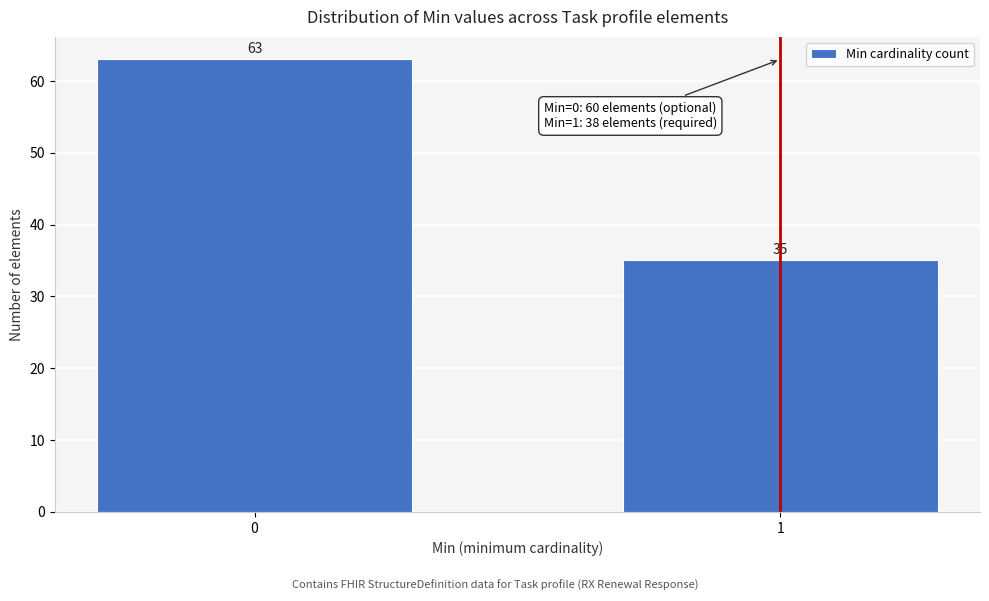

Reading left to right, what are all the values shown in this chart?

0=63	1=35